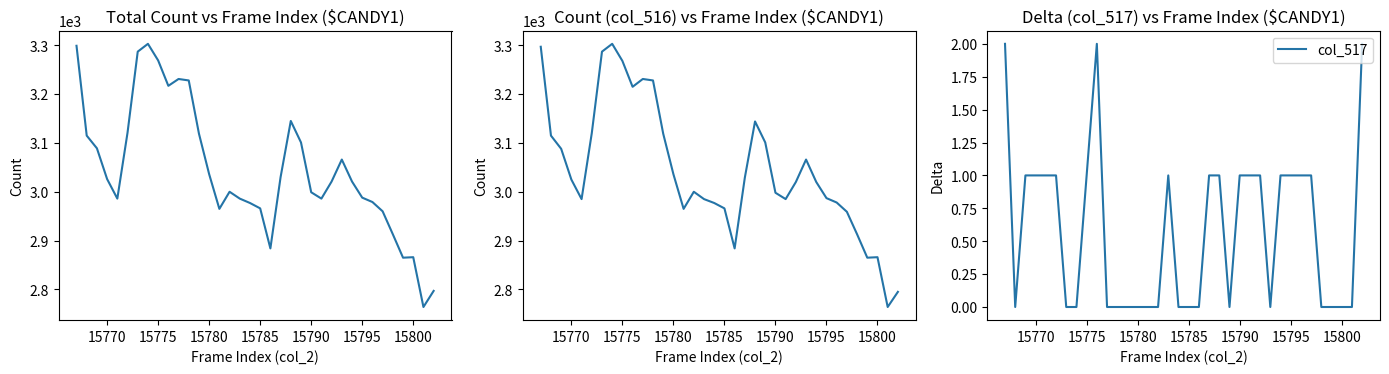

Reading left to right, extract all data points from this chart.

col_515: 3299	3115	3089	3026	2986	3121	3287	3303	3269	3217	3231	3228	3119	3036	2965	3000	2986	2977	2966	2884	3030	3145	3101	2999	2986	3021	3066	3021	2988	2979	2960	2913	2865	2866	2764	2797
col_516: 3297	3115	3088	3025	2985	3120	3287	3303	3268	3215	3231	3228	3119	3036	2965	3000	2985	2977	2966	2884	3029	3144	3101	2998	2985	3020	3066	3020	2987	2978	2959	2913	2865	2866	2764	2795
col_517: 2	0	1	1	1	1	0	0	1	2	0	0	0	0	0	0	1	0	0	0	1	1	0	1	1	1	0	1	1	1	1	0	0	0	0	2